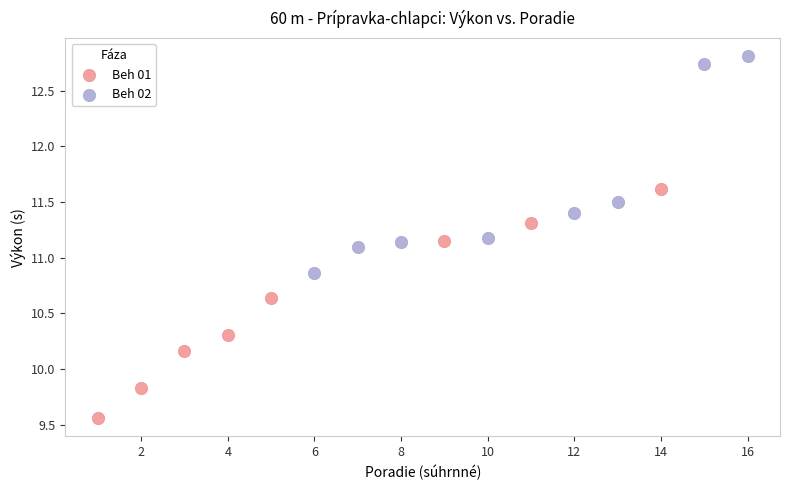

Which series reaches the minimum Y coordinate?

Beh 01